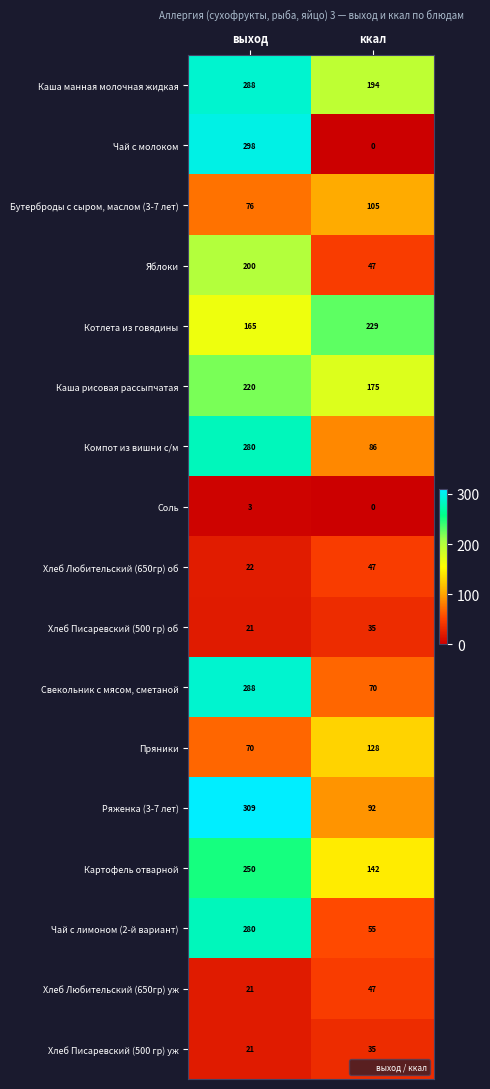

At which label is Каша рисовая рассыпчатая closest to 197?

ккал